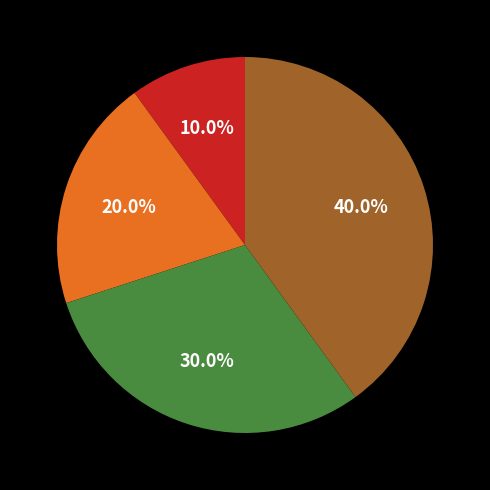

Does any single category account for the majority?

No